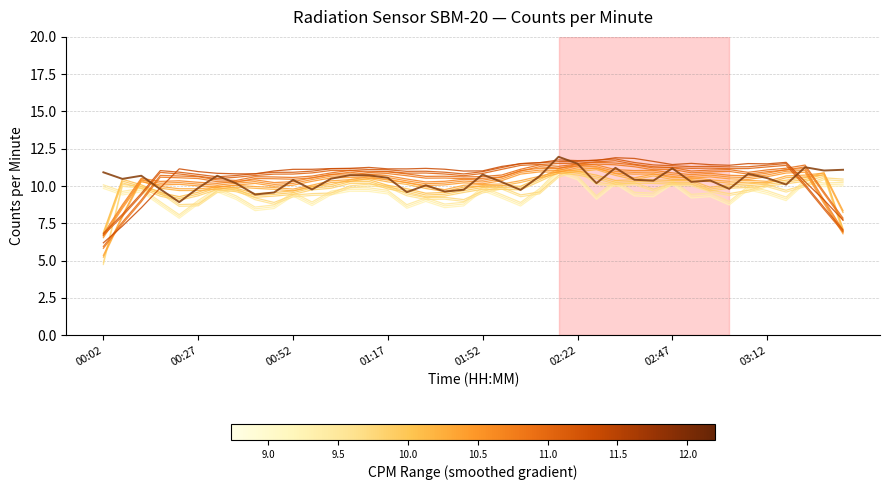

What is the average value of the counts_per_minute (raw) series?

10.4